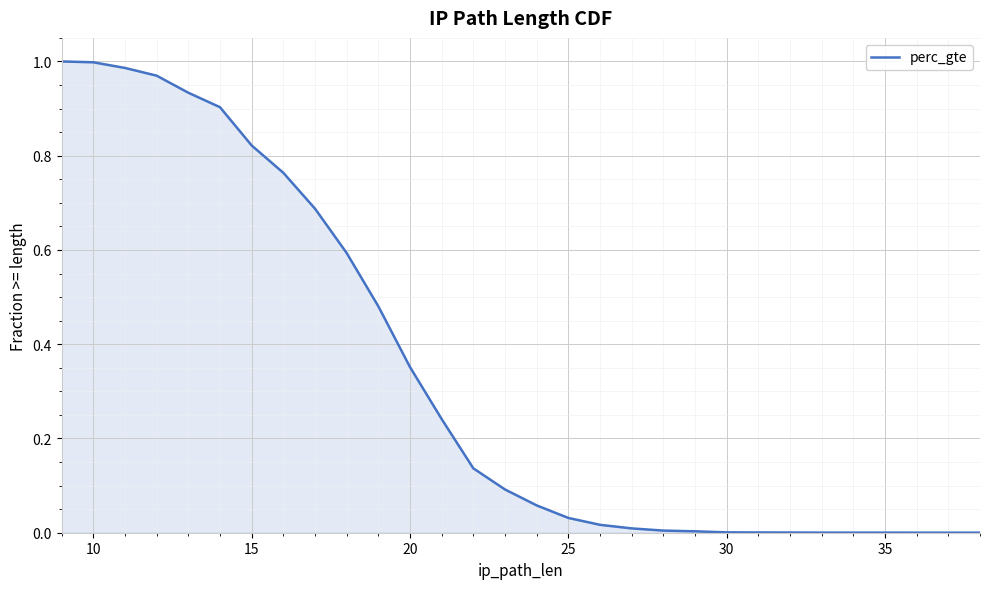

How many lines are shown in the chart?

1